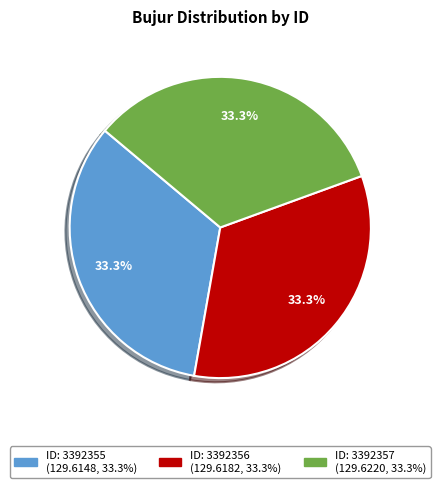

Is there a majority slice in this chart?

No